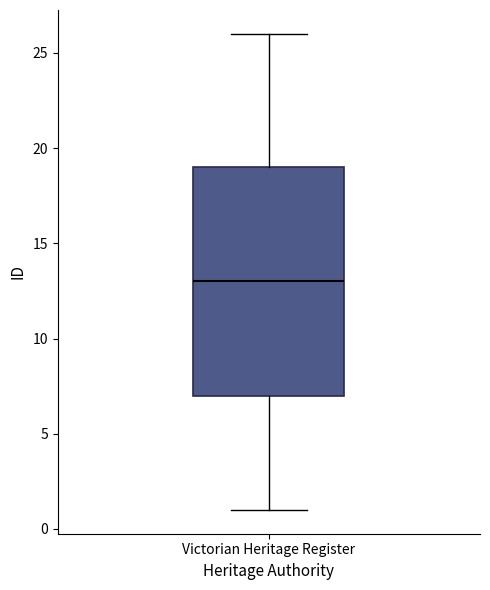

Where does the upper whisker of the box for Victorian Heritage Register end on the y-axis? The values are not printed on the chart, so give them approximately, as read against the axis.

26